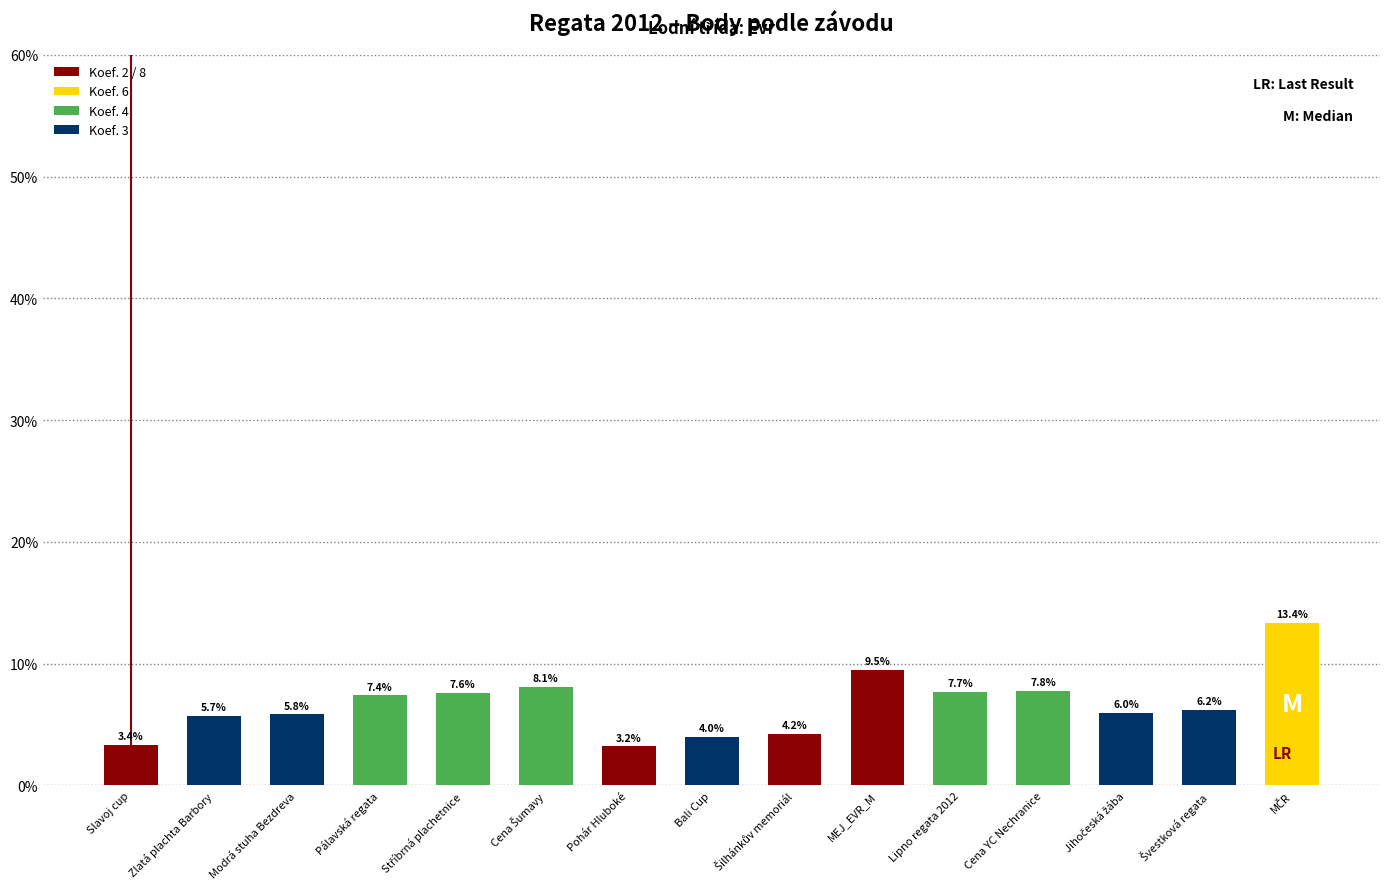

What is the label of the 4th bar from the left?

Pálavská regata